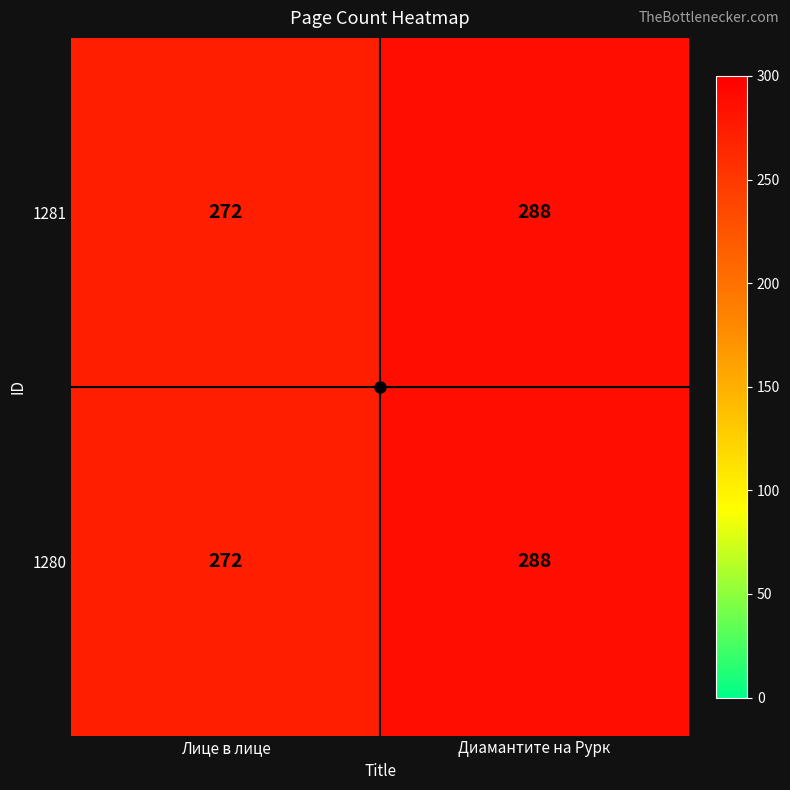

Which label corresponds to the largest value in the chart?

Диамантите на Рурк